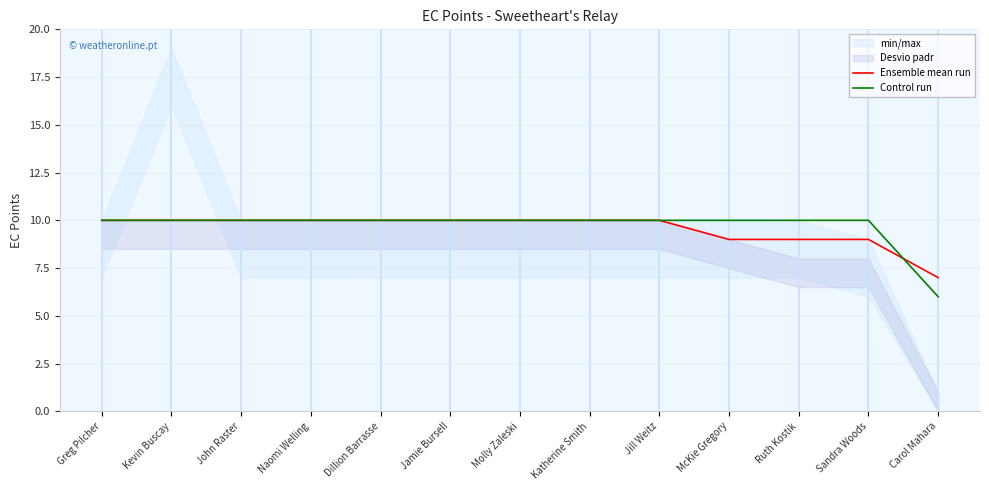

True or false: Control run has more than 1 points higher than both neighbors.

False